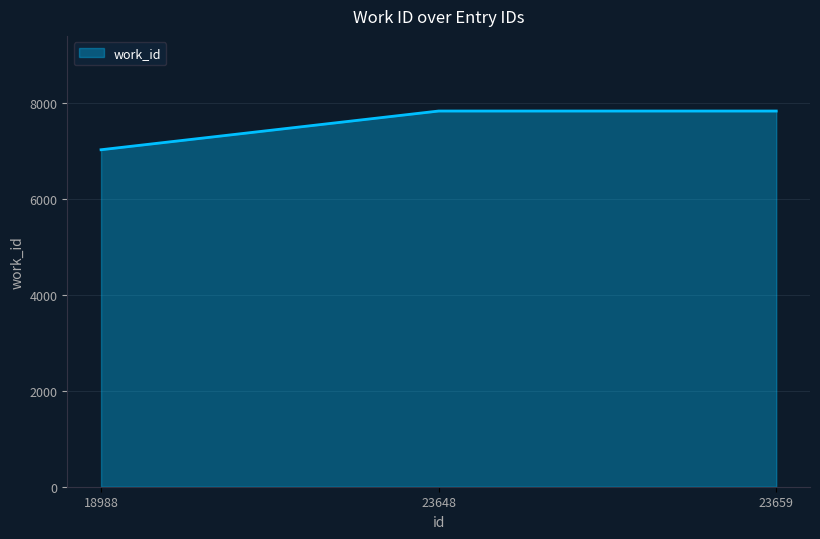

How many lines are shown in the chart?

1